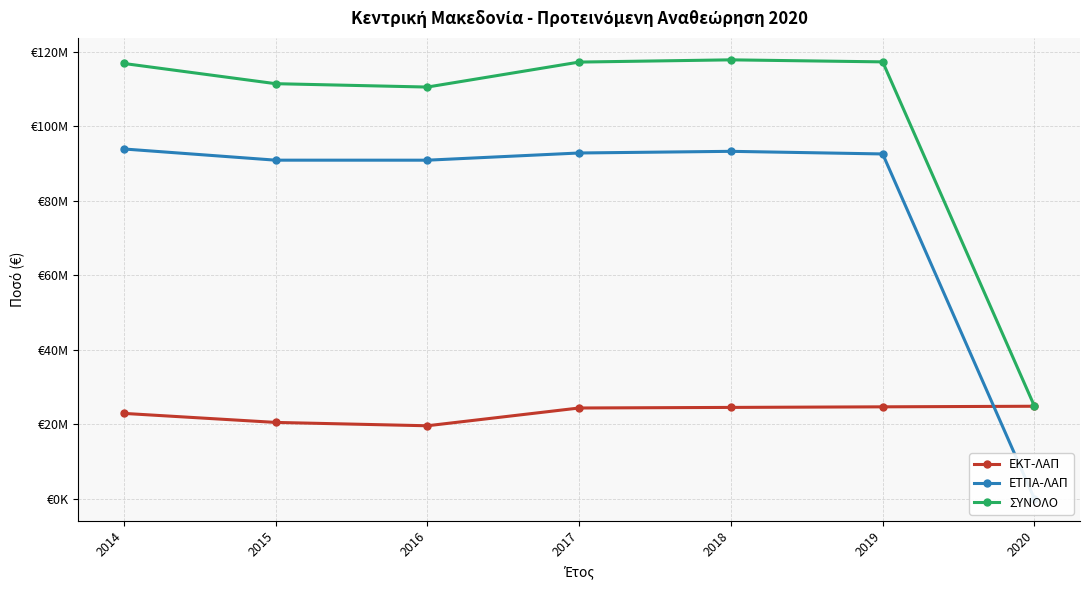

Is the value of ΣΥΝΟΛΟ at 2017 greater than the value of ΕΤΠΑ-ΛΑΠ at 2019?

Yes